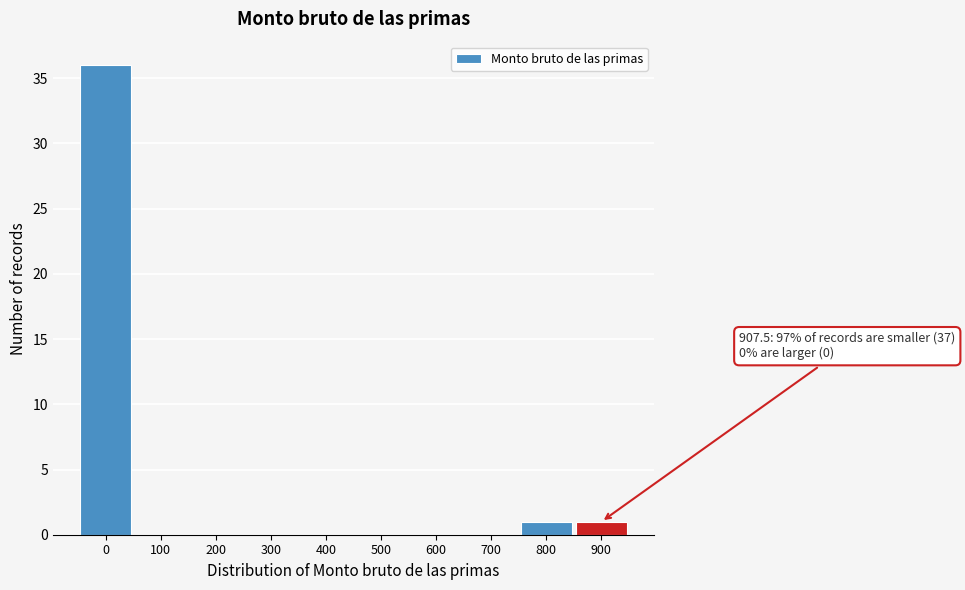

Reading left to right, list all the values displayed in this chart.

0=36	100=0	200=0	300=0	400=0	500=0	600=0	700=0	800=1	900=1